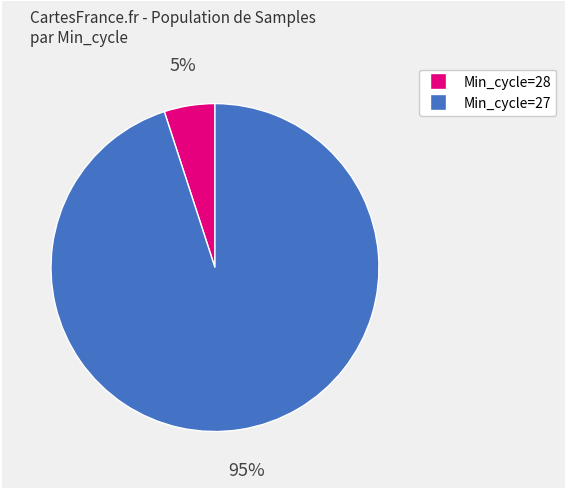

To the nearest percent, what is the difference between the largest and smallest slice percentages?

90%